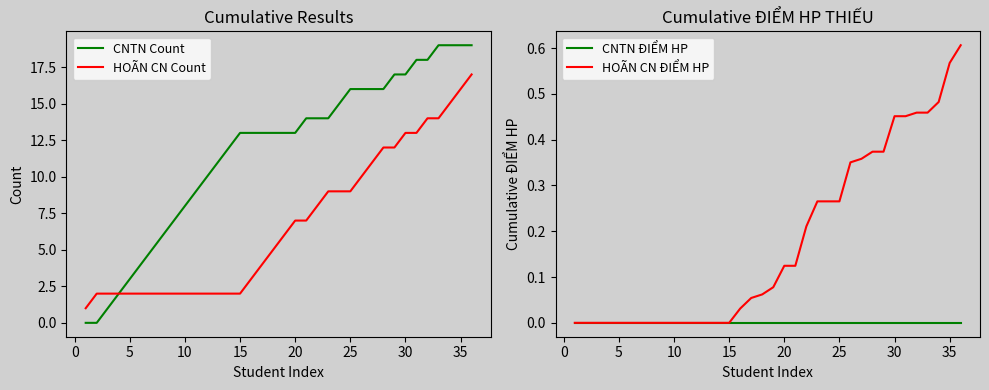

What are all the series names shown in the legend?

CNTN Count, HOÃN CN Count, CNTN ĐIỂM HP, HOÃN CN ĐIỂM HP